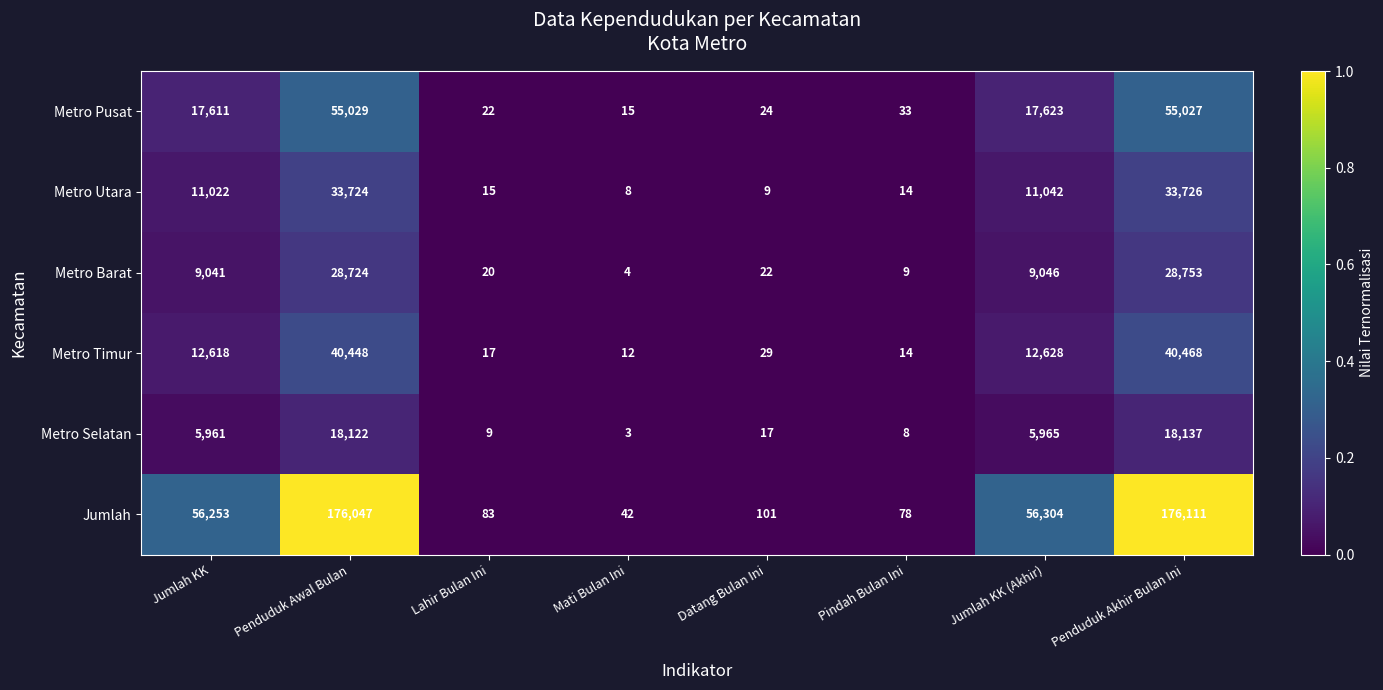

True or false: Jumlah has a value of 56304 at Jumlah KK (Akhir).

True